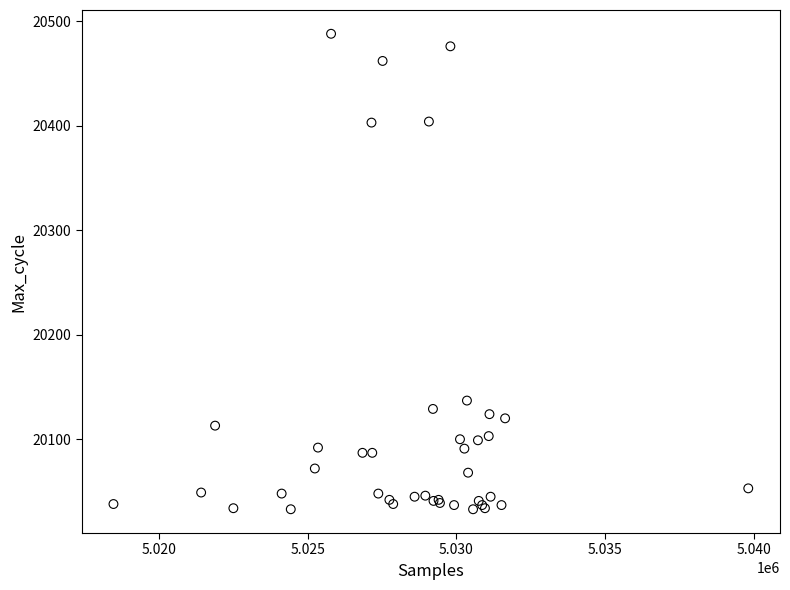

What Y value in the scatter plot is closest to 20260?

20137